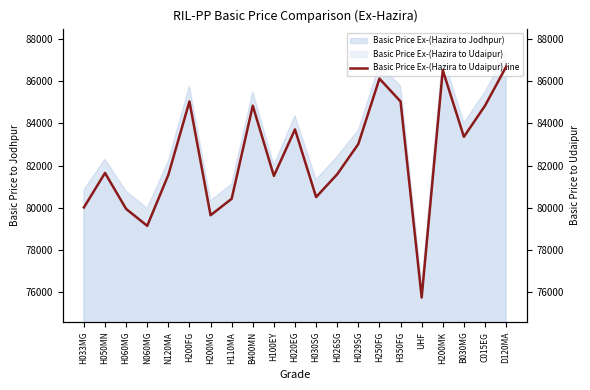

What is the minimum value shown in the chart?

75758